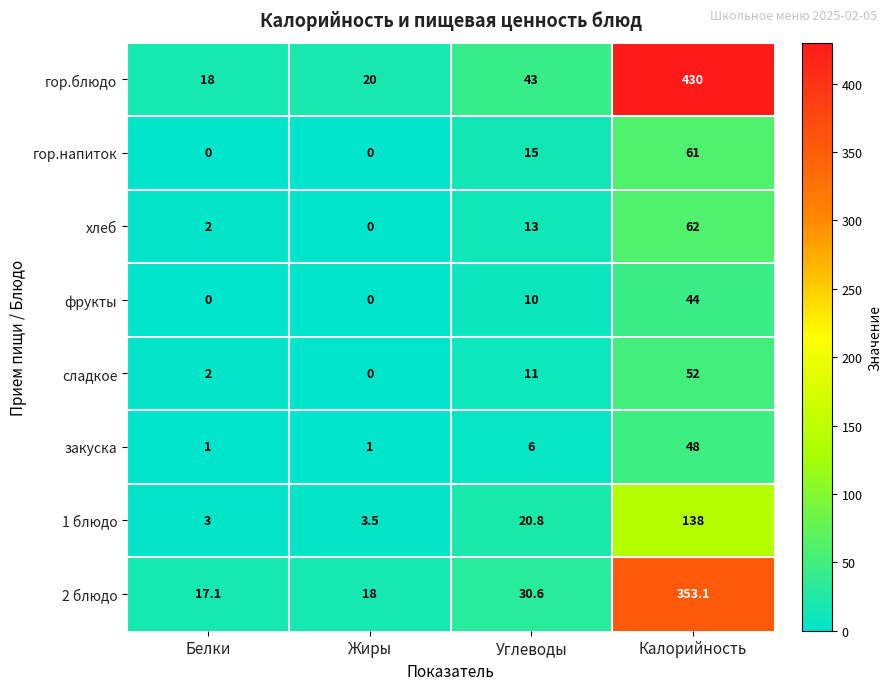

Which series has the largest total across all categories?

гор.блюдо